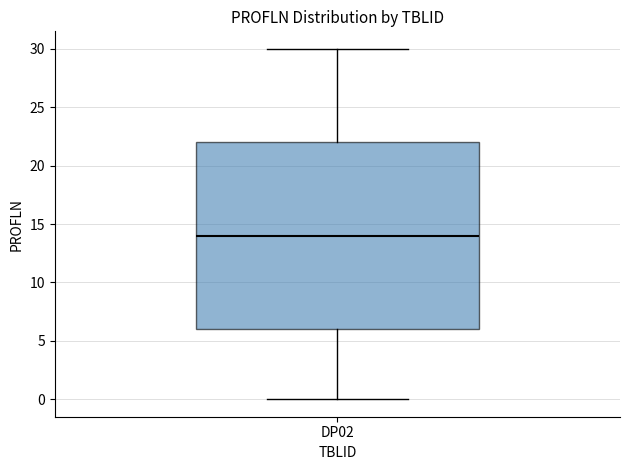

Read this box plot against the y-axis: the position of the median line, the range covered by the box, and the ends of both whiskers. The values are not printed on the chart, so give them approximately, as read against the axis.

median 14, box 6 to 22, whiskers 0 to 30